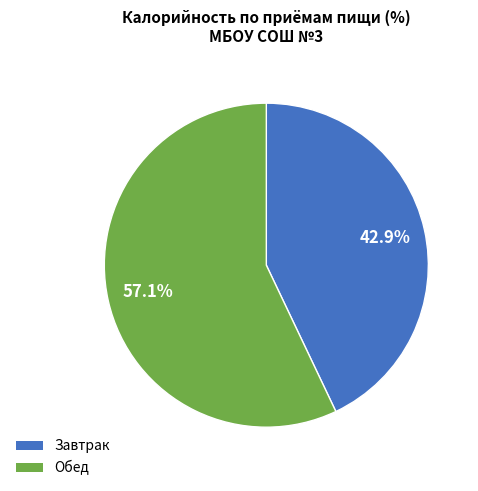

Does any single category account for the majority?

Yes